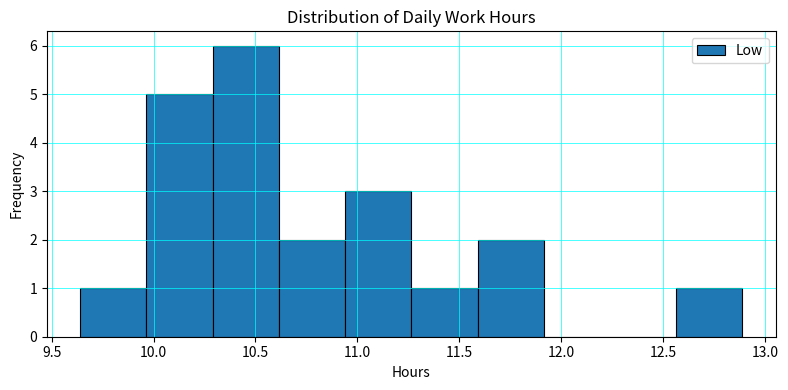

Over which range of the x-axis is the bar tallest?

10.290 to 10.615